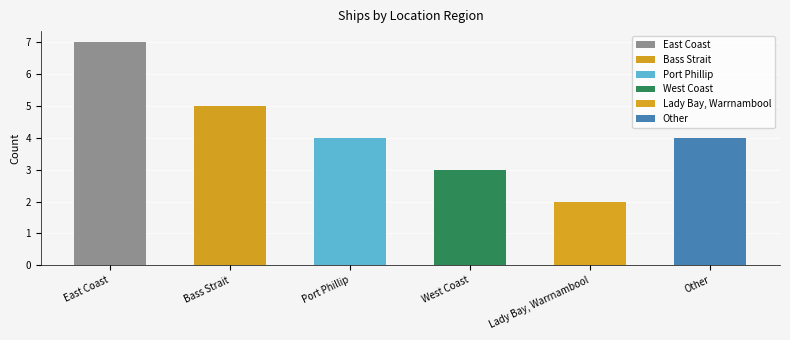

Reading left to right, list all the values displayed in this chart.

7	5	4	3	2	4